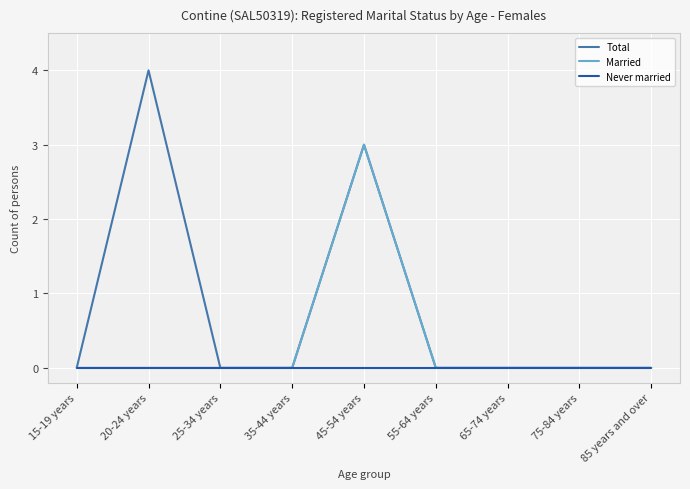

Which series has the largest total across all categories?

Total